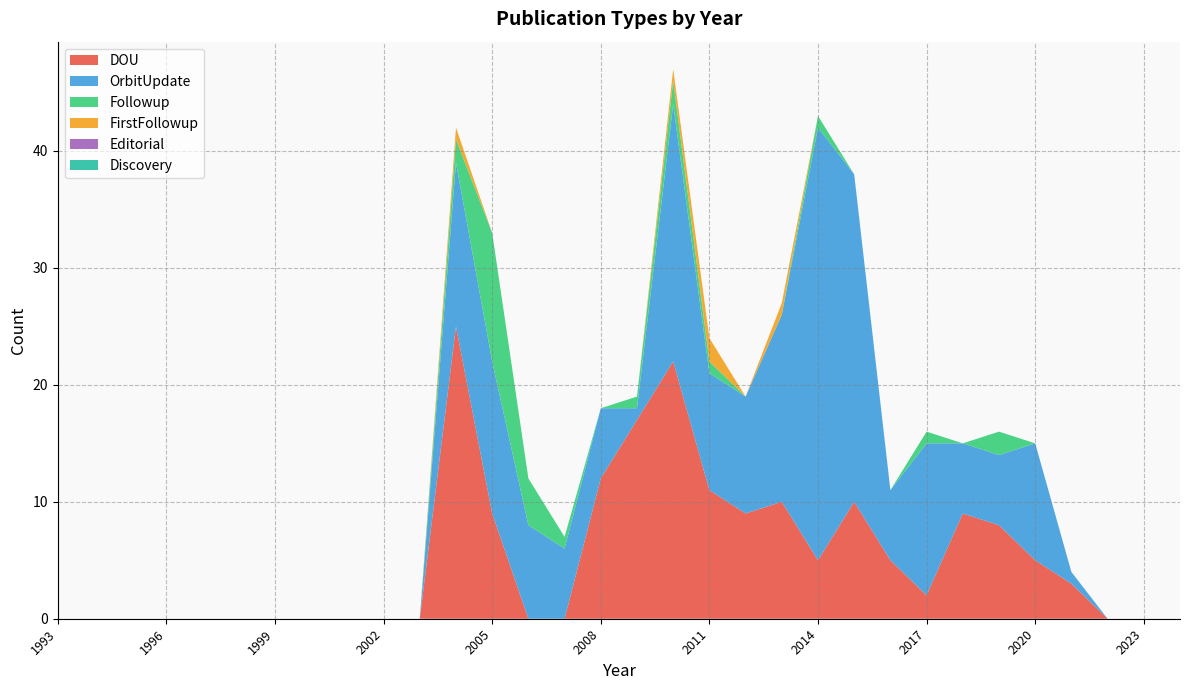

Reading left to right, list all the values displayed in this chart.

DOU: 1993=0	1994=0	1995=0	1996=0	1997=0	1998=0	1999=0	2000=0	2001=0	2002=0	2003=0	2004=25	2005=9	2006=0	2007=0	2008=12	2009=17	2010=22	2011=11	2012=9	2013=10	2014=5	2015=10	2016=5	2017=2	2018=9	2019=8	2020=5	2021=3	2022=0	2023=0	2024=0
OrbitUpdate: 1993=0	1994=0	1995=0	1996=0	1997=0	1998=0	1999=0	2000=0	2001=0	2002=0	2003=0	2004=14	2005=13	2006=8	2007=6	2008=6	2009=1	2010=22	2011=10	2012=10	2013=16	2014=37	2015=28	2016=6	2017=13	2018=6	2019=6	2020=10	2021=1	2022=0	2023=0	2024=0
Followup: 1993=0	1994=0	1995=0	1996=0	1997=0	1998=0	1999=0	2000=0	2001=0	2002=0	2003=0	2004=2	2005=11	2006=4	2007=1	2008=0	2009=1	2010=2	2011=1	2012=0	2013=0	2014=1	2015=0	2016=0	2017=1	2018=0	2019=2	2020=0	2021=0	2022=0	2023=0	2024=0
FirstFollowup: 1993=0	1994=0	1995=0	1996=0	1997=0	1998=0	1999=0	2000=0	2001=0	2002=0	2003=0	2004=1	2005=0	2006=0	2007=0	2008=0	2009=0	2010=1	2011=2	2012=0	2013=1	2014=0	2015=0	2016=0	2017=0	2018=0	2019=0	2020=0	2021=0	2022=0	2023=0	2024=0
Editorial: 1993=0	1994=0	1995=0	1996=0	1997=0	1998=0	1999=0	2000=0	2001=0	2002=0	2003=0	2004=0	2005=0	2006=0	2007=0	2008=0	2009=0	2010=0	2011=0	2012=0	2013=0	2014=0	2015=0	2016=0	2017=0	2018=0	2019=0	2020=0	2021=0	2022=0	2023=0	2024=0
Discovery: 1993=0	1994=0	1995=0	1996=0	1997=0	1998=0	1999=0	2000=0	2001=0	2002=0	2003=0	2004=0	2005=0	2006=0	2007=0	2008=0	2009=0	2010=0	2011=0	2012=0	2013=0	2014=0	2015=0	2016=0	2017=0	2018=0	2019=0	2020=0	2021=0	2022=0	2023=0	2024=0